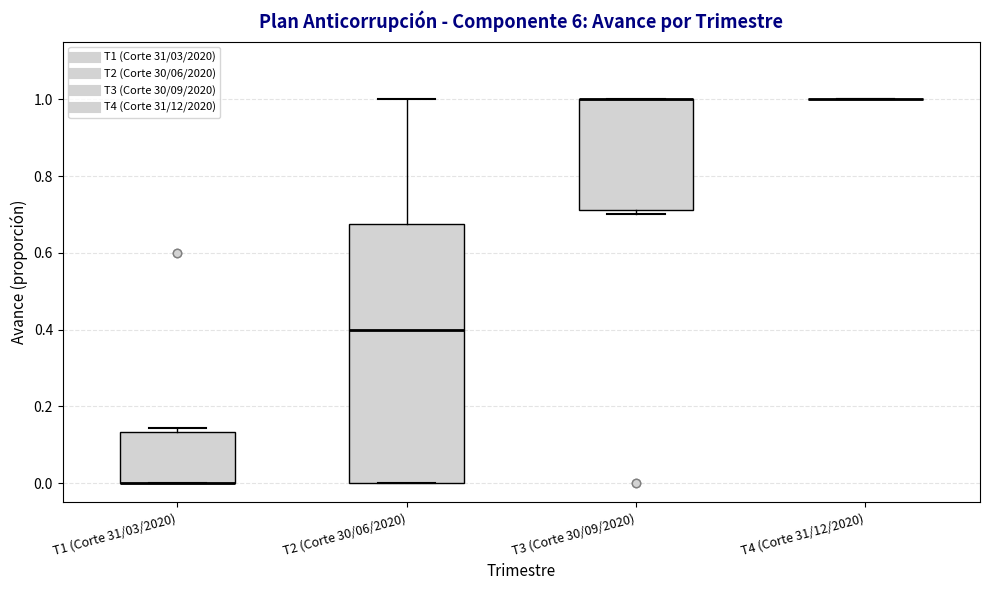

Reading left to right, read every box against the y-axis: the position of its median line, the range the box covers, and the ends of its whiskers. The values are not printed on the chart, so give them approximately, as read against the axis.

T1 (Corte 31/03/2020): median 0.00 (drawn on the box's lower edge), box 0.00 to 0.14, whiskers 0.00 to 0.14 (just above the box's upper edge)
T2 (Corte 30/06/2020): median 0.40, box 0.00 to 0.68, whiskers 0.00 to 1.00
T3 (Corte 30/09/2020): median 1.00 (drawn on the box's upper edge), box 0.72 to 1.00, whiskers 0.70 to 1.00
T4 (Corte 31/12/2020): box collapsed to a line at 1.00, whiskers 1.00 to 1.00